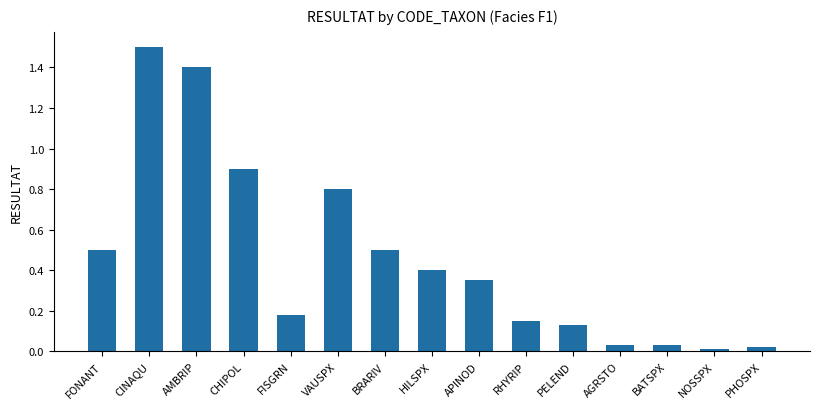

What is the label of the 3rd bar from the right?

BATSPX